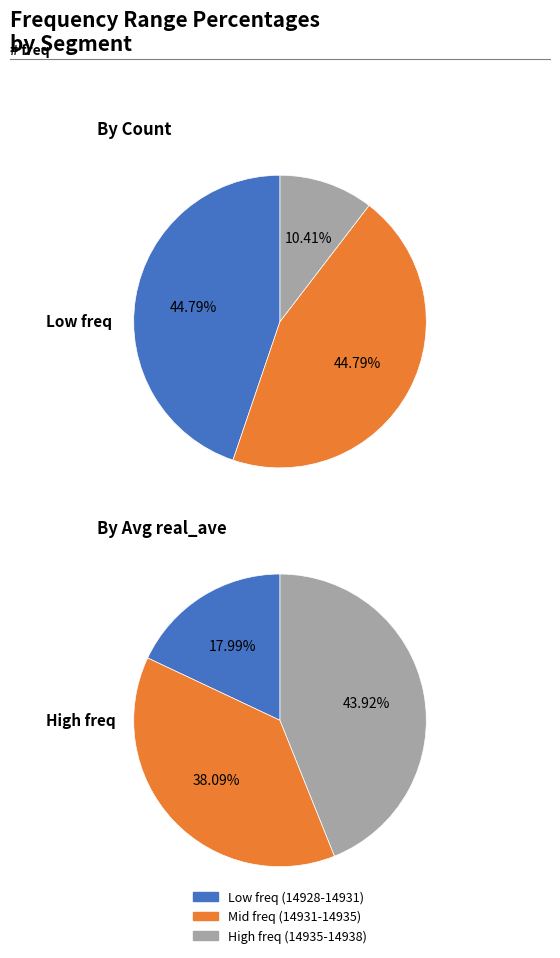

True or false: 14937 accounts for 10% of the total.

True